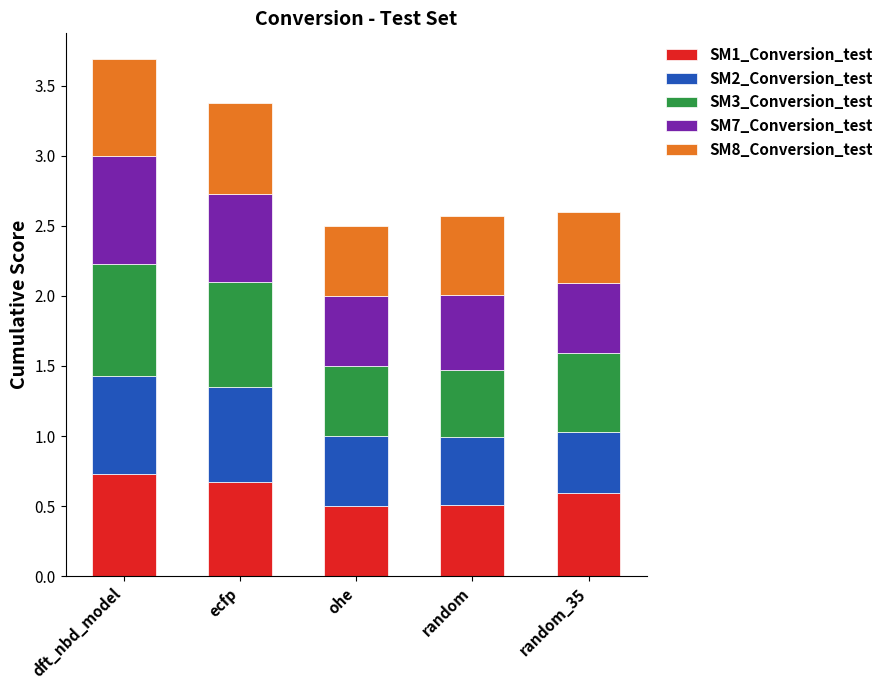

How many SM1_Conversion_test values are between 0 and 1?

5